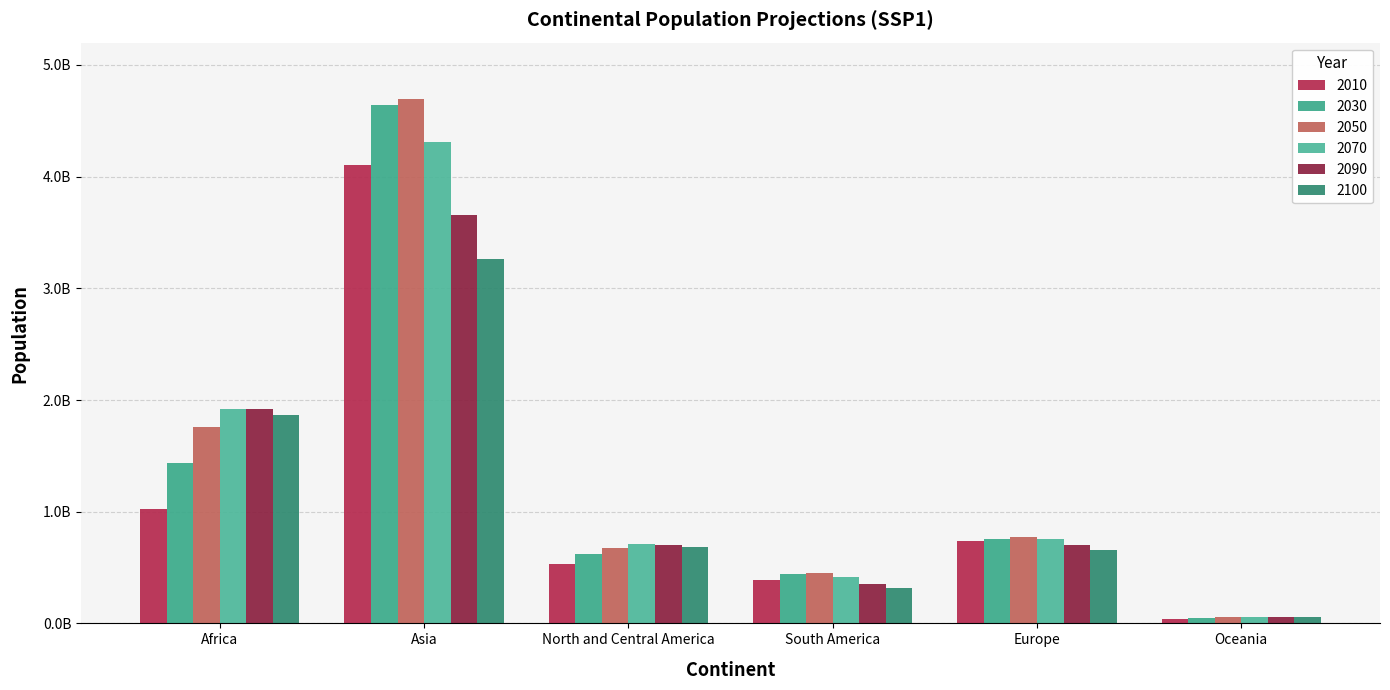

Rank the series by their maximum value, from lowest to highest.

2100, 2090, 2010, 2070, 2030, 2050